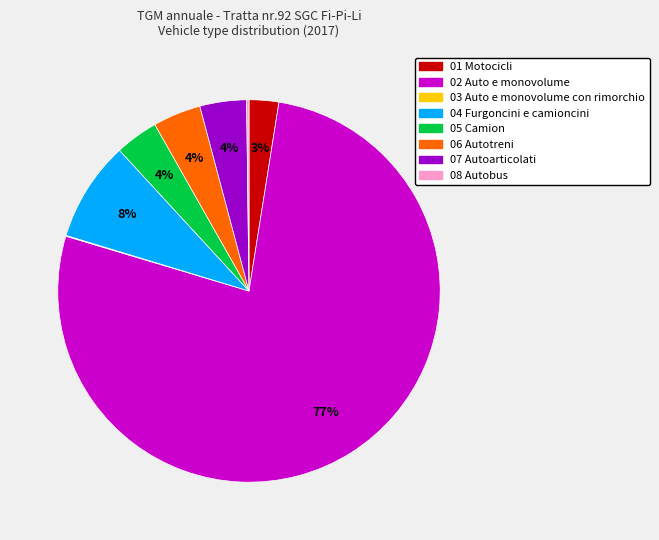

Is there a majority slice in this chart?

Yes